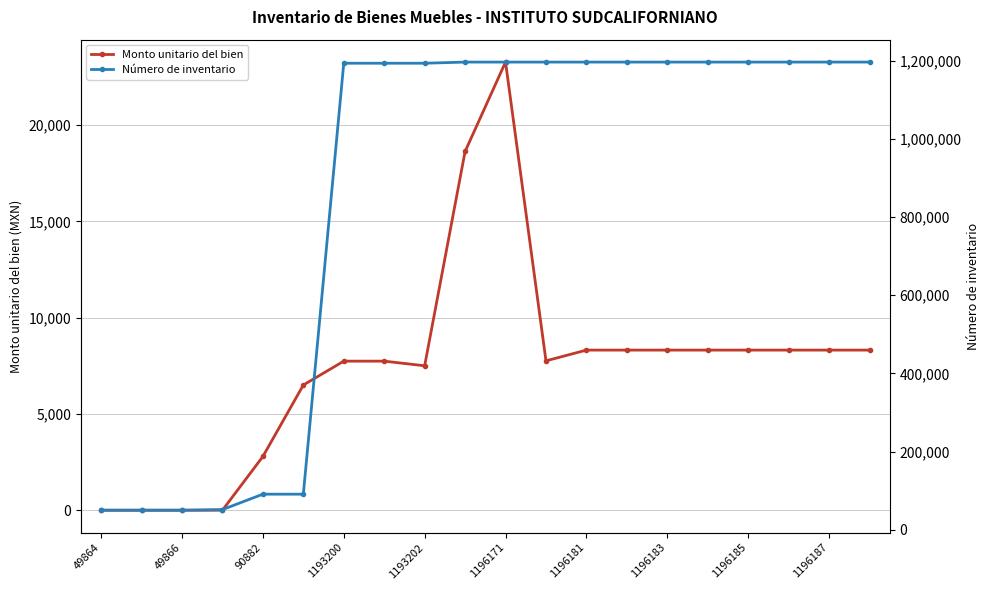

Is the value of Monto unitario del bien at 1196187 greater than the value of Número de inventario at 1196181?

No